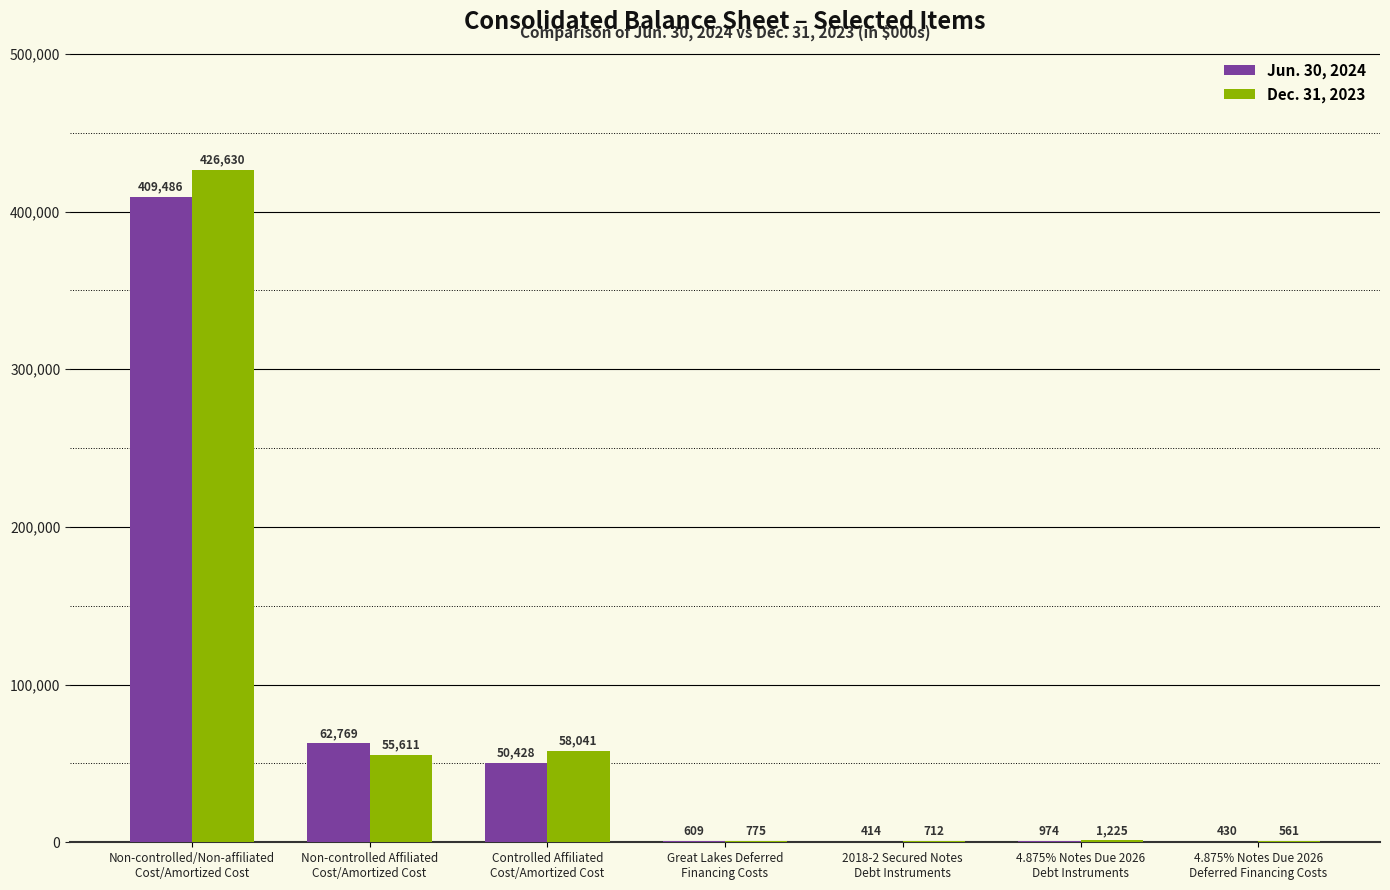

What is the maximum value for Dec. 31, 2023?

426630